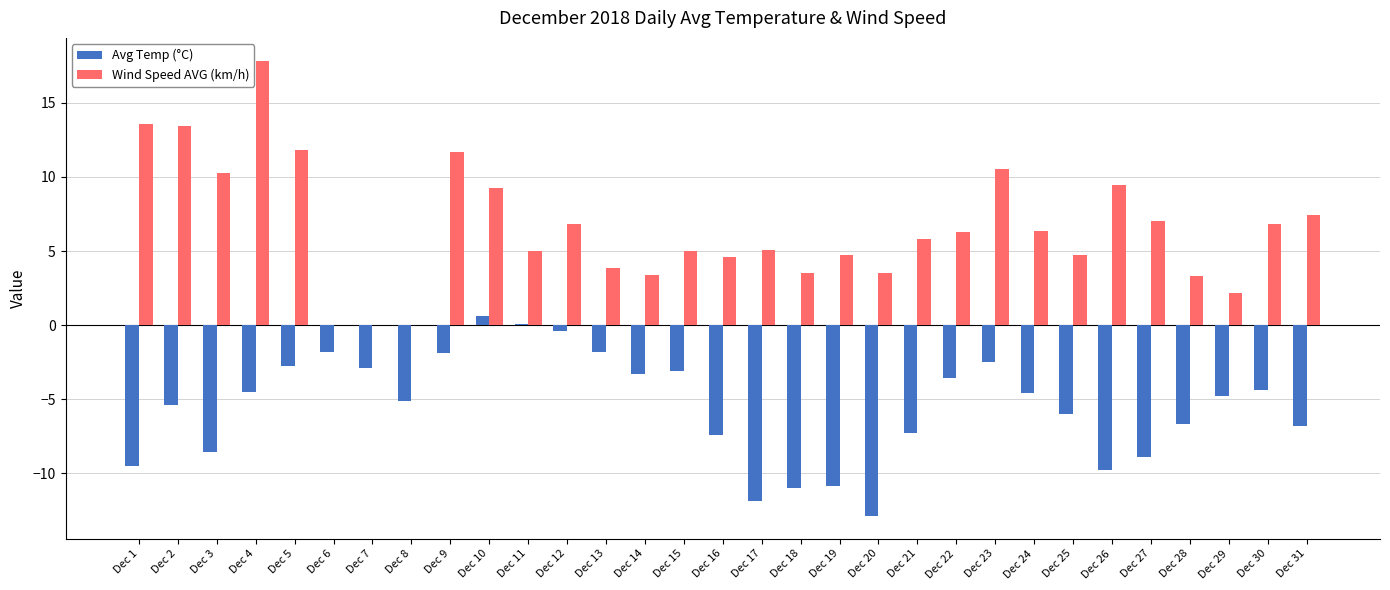

What is the spread (max minus min) of values at Dec 5?

14.6